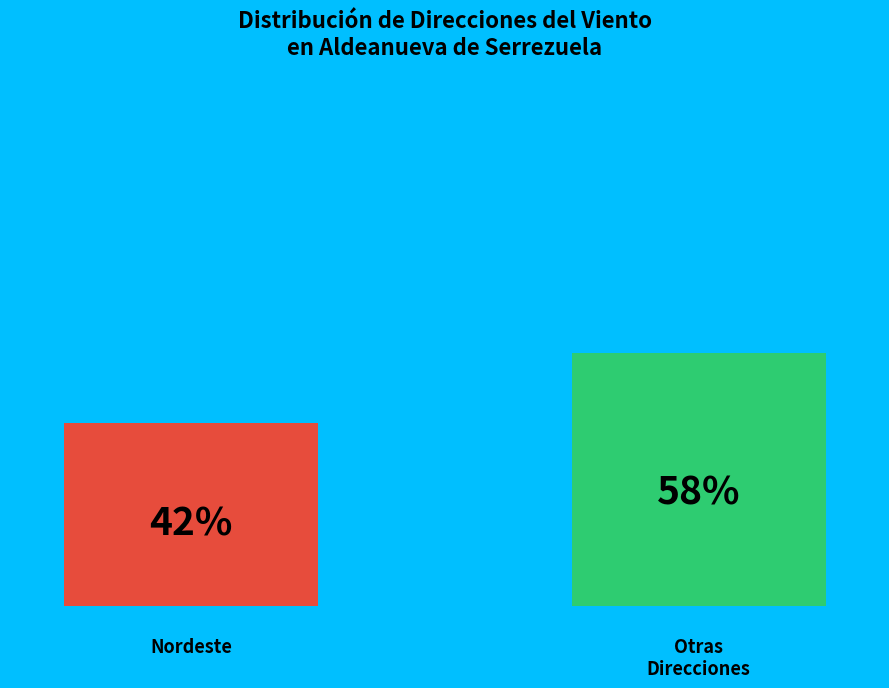

How many bars are there in total?

2